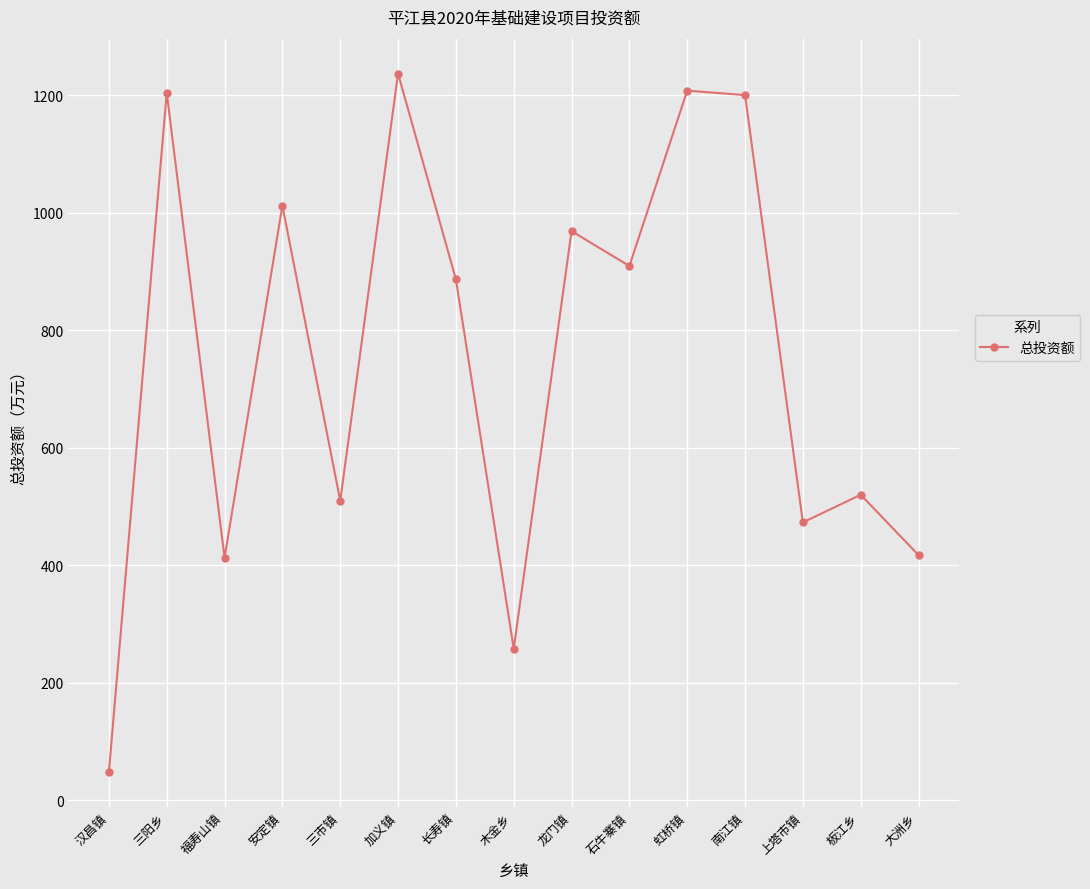

The chart shows a value of 165.8 at 三市镇. True or false?

False